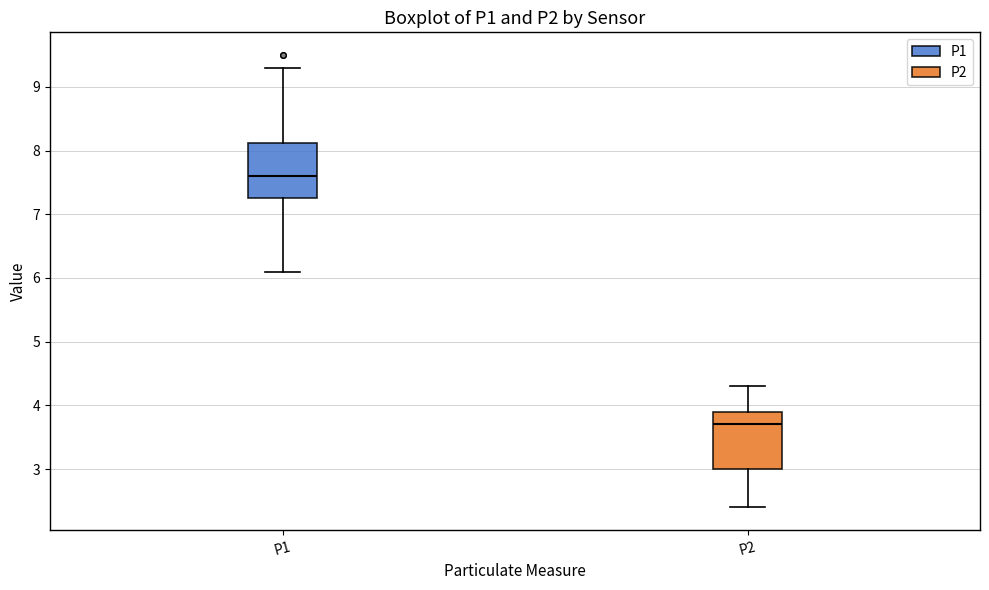

Reading left to right, transcribe this box plot: for each box, give where its median line is, the range the box spans, and where its two whiskers end, as read against the y-axis. The values are not printed on the chart, so give them approximately, as read against the axis.

P1: median 7.6, box 7.3 to 8.1, whiskers 6.1 to 9.3
P2: median 3.7, box 3.0 to 3.9, whiskers 2.4 to 4.3